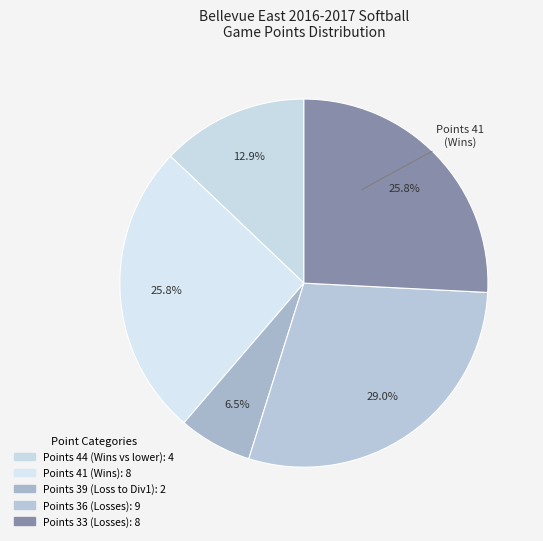

How many segments does this pie chart have?

5